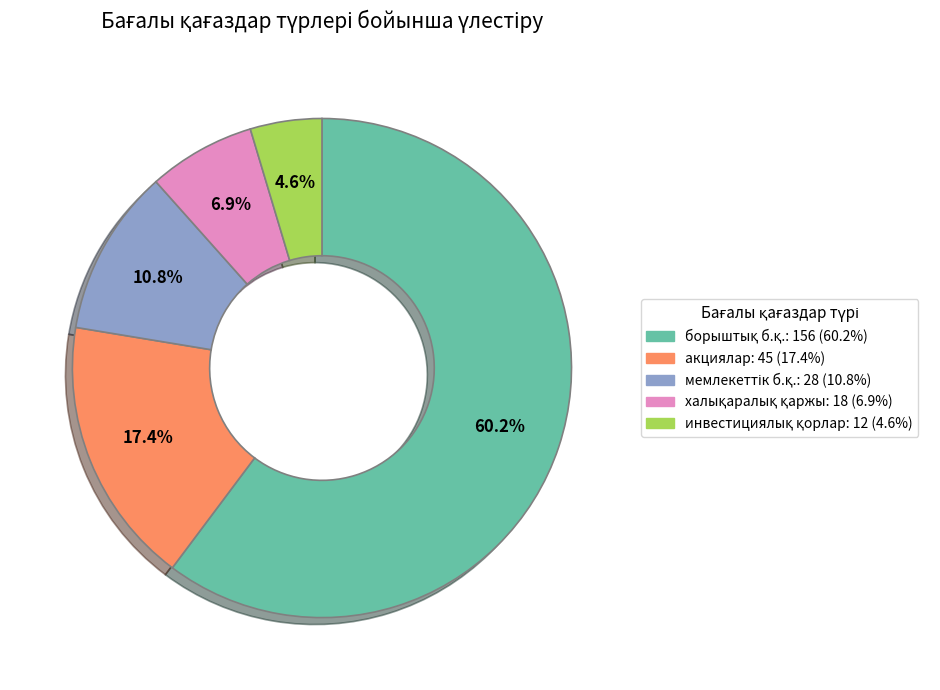

Is there any slice that represents more than half of the pie?

Yes